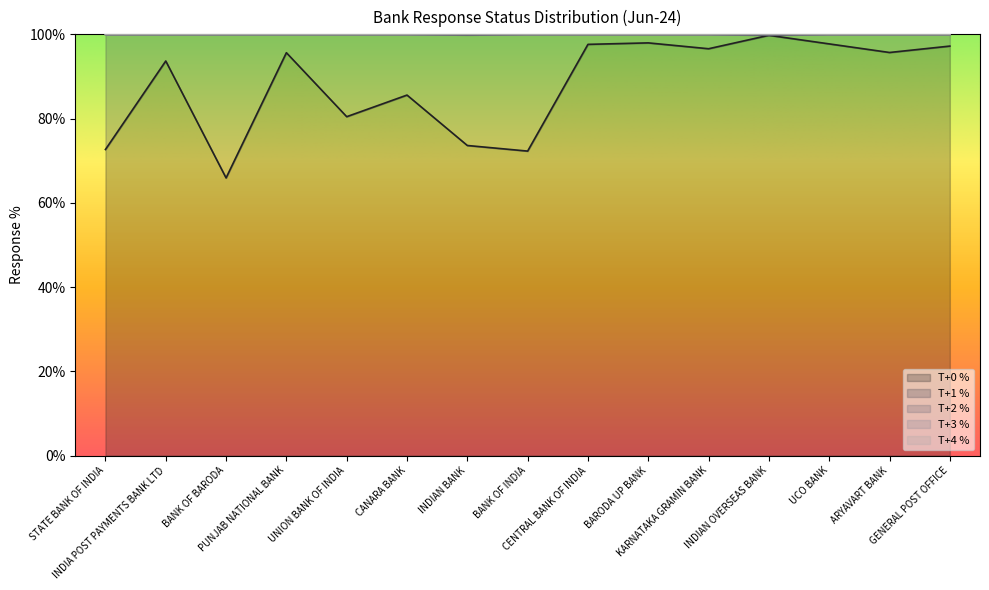

How many data points in T+2 % are above 0?

2